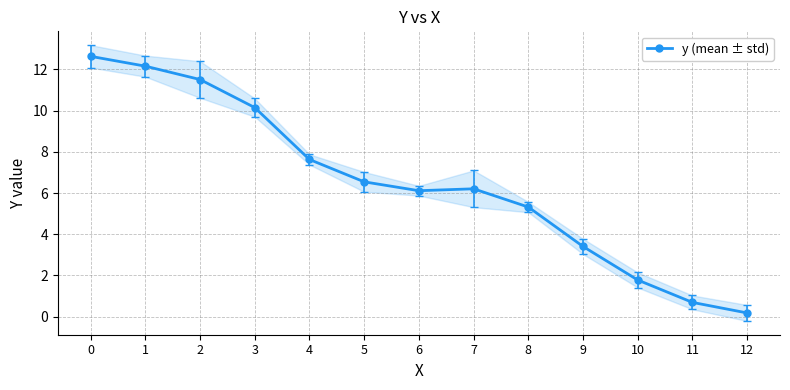

What is the average value?

6.5